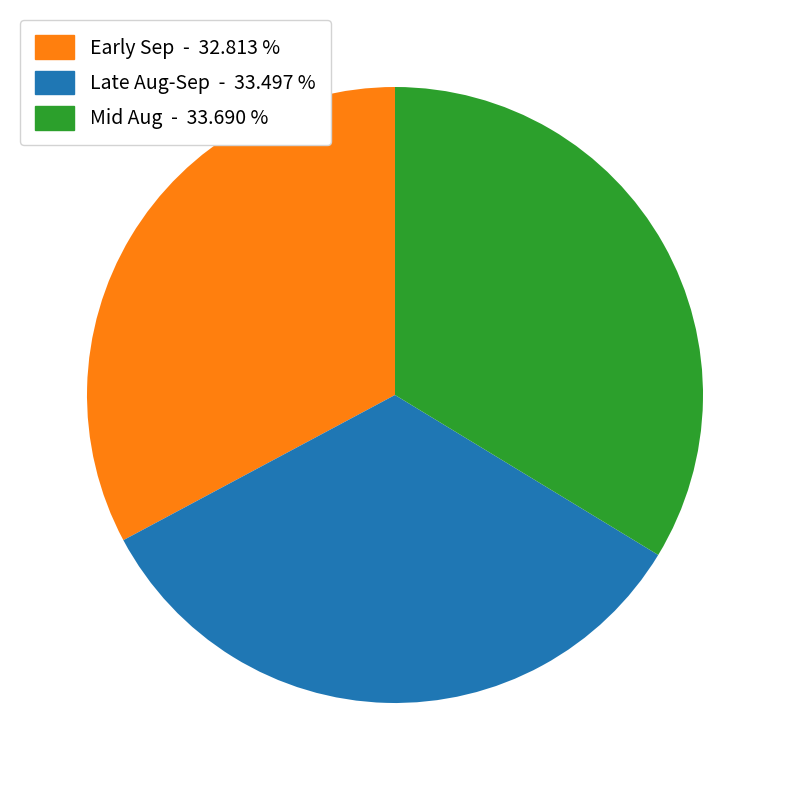

Which slice is the smallest?

Early Sep - 32.813 %